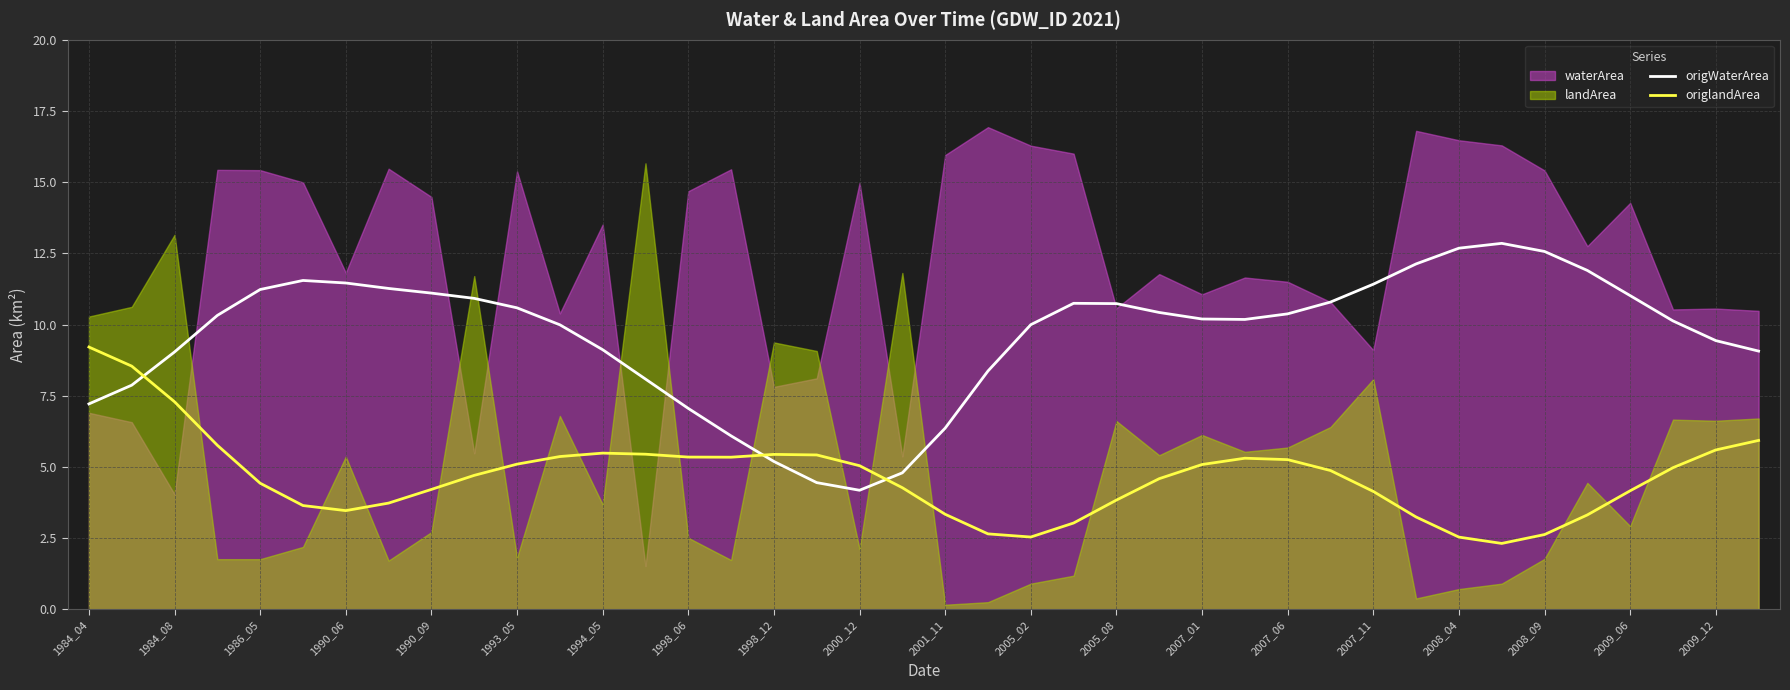

After their last crossing, which series has the higher values: origWaterArea or origlandArea?

origWaterArea